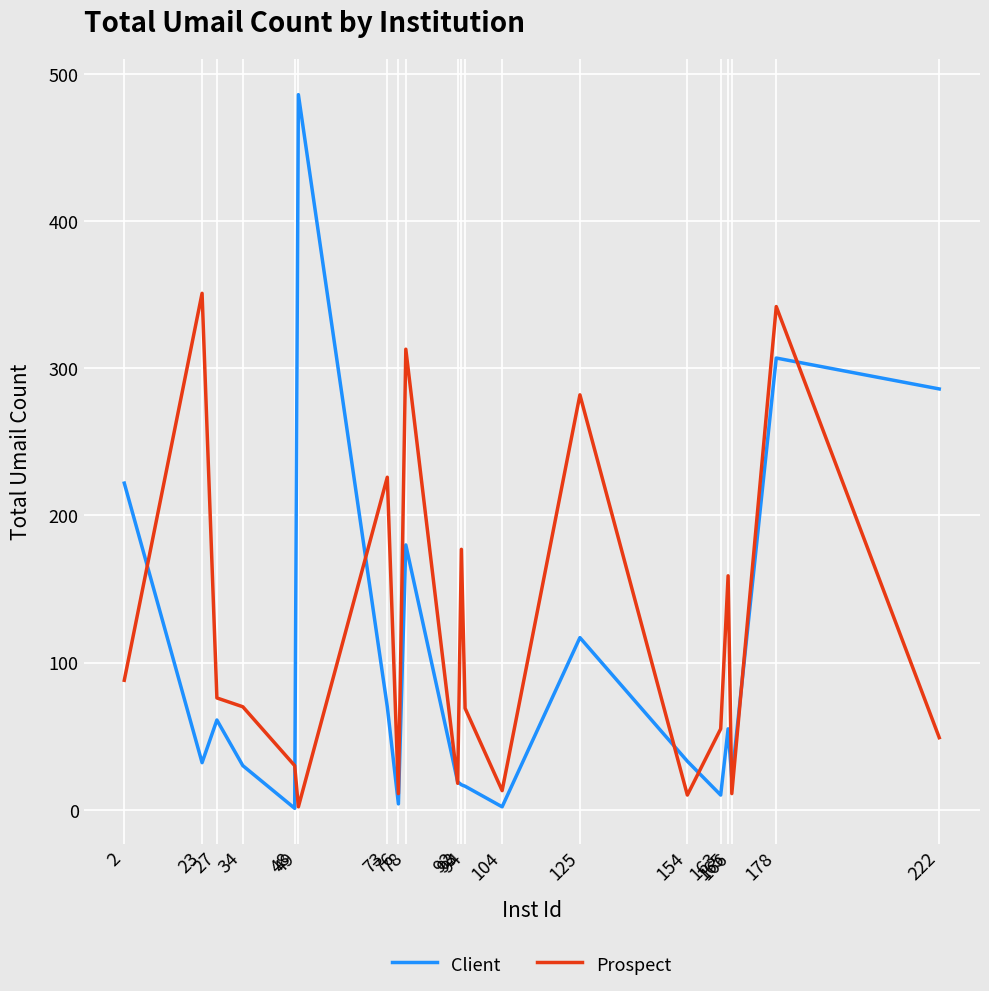

What are all the series names shown in the legend?

Client, Prospect